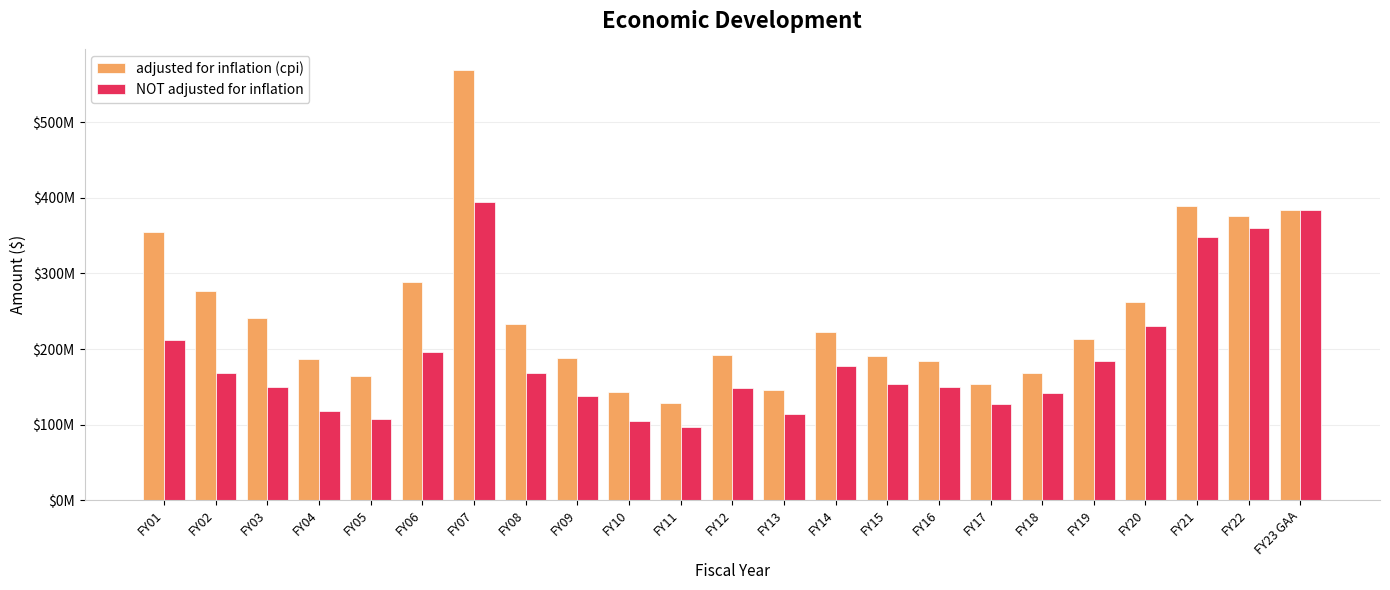

Which category has the highest value in the adjusted for inflation (cpi) series?

FY07